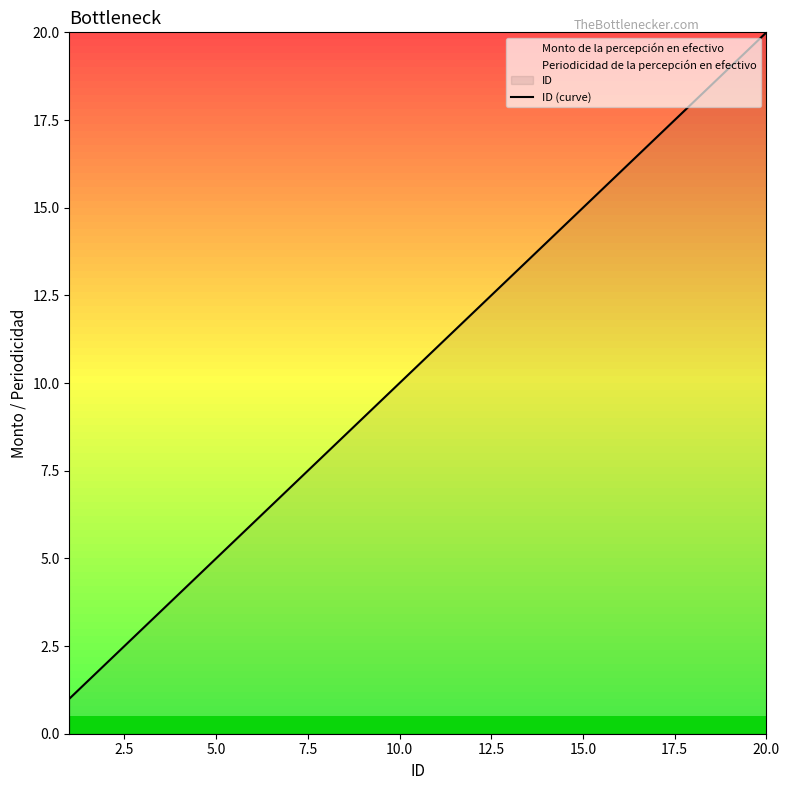

What is the maximum value for ID (curve)?

20